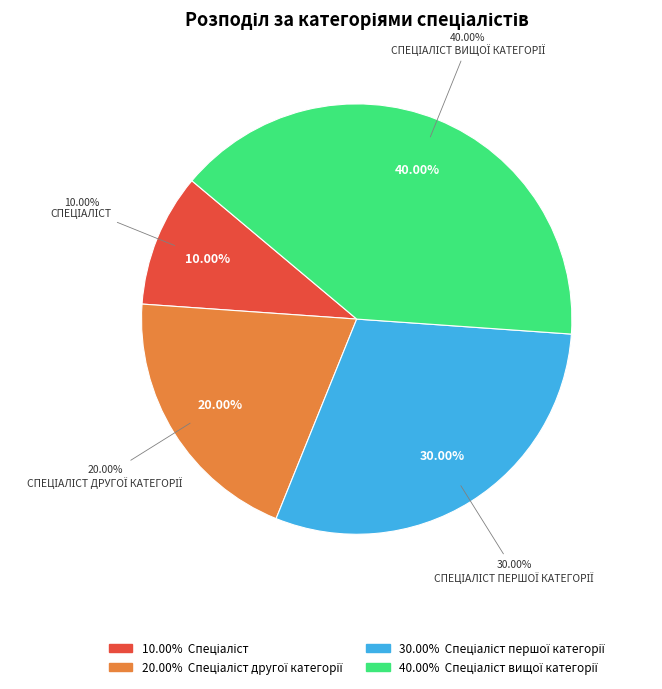

How much of the chart is everything except Спеціаліст другої категорії?

80.0%